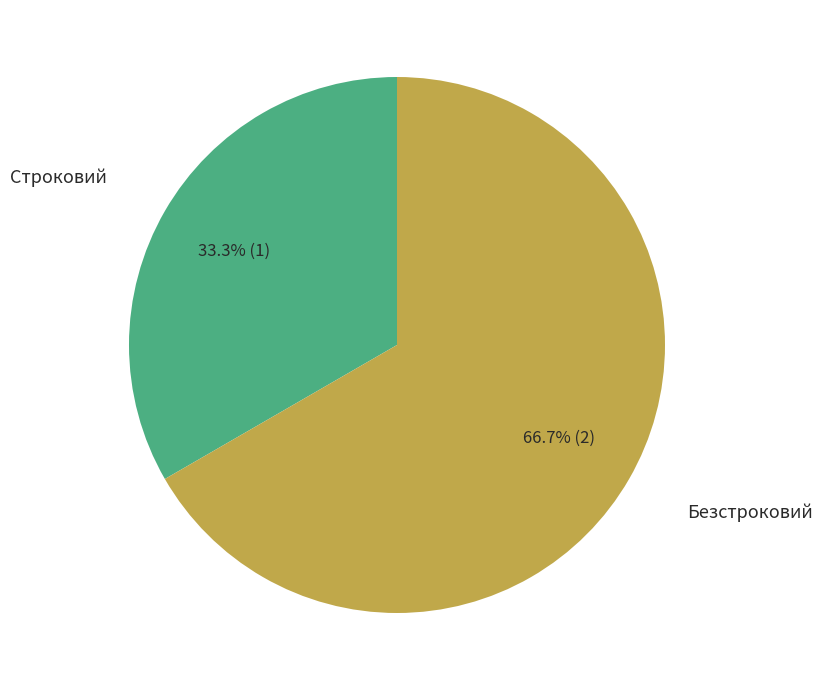

To the nearest percent, what is the difference between the largest and smallest slice percentages?

33%